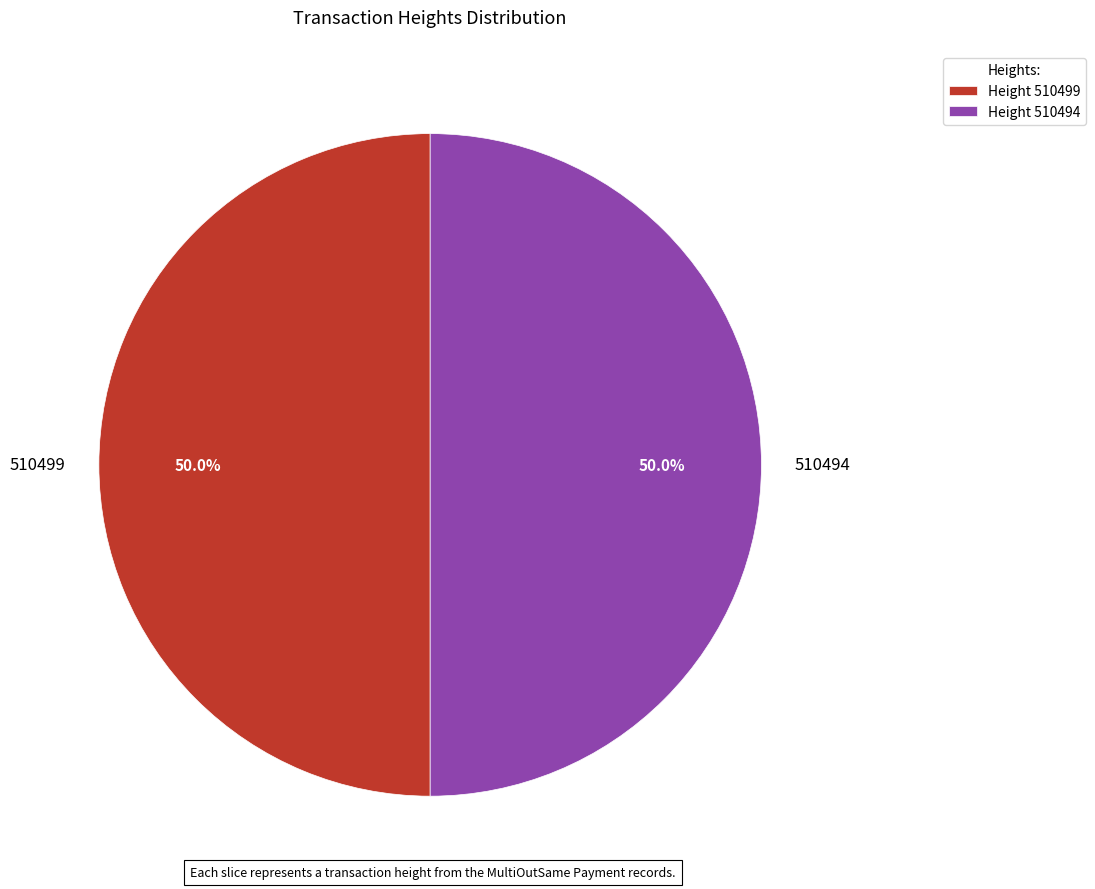

What is the total percentage of 510494 and 510499?

100.0%